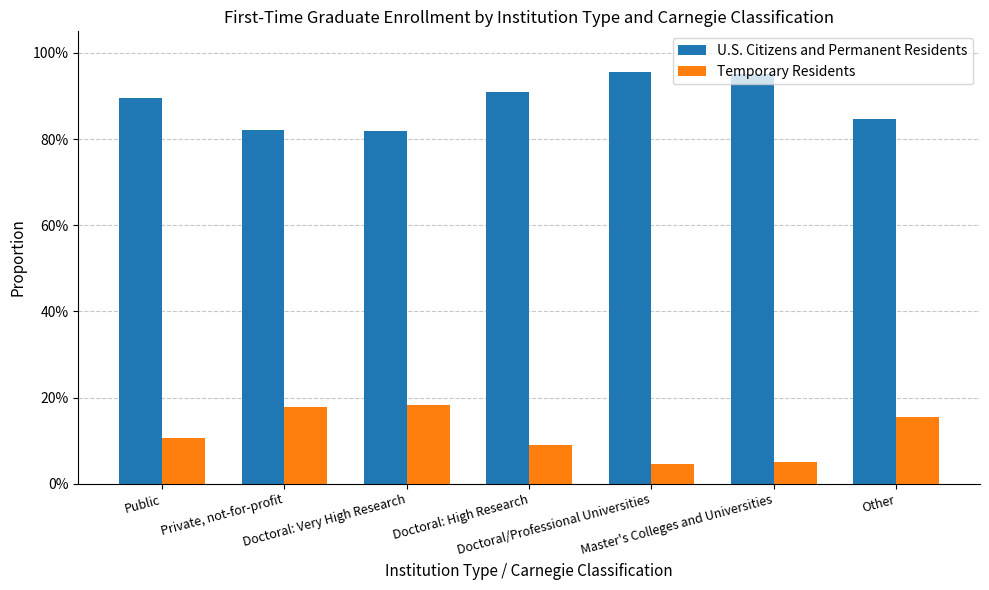

What is the spread (max minus min) of values at Private, not-for-profit?

0.6